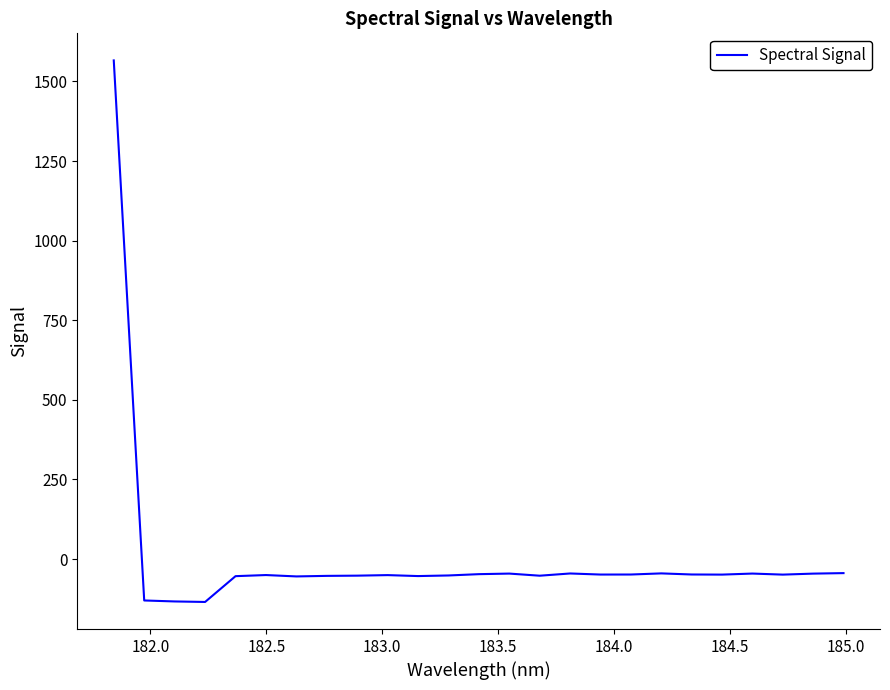

What is the difference between the maximum and minimum values?

1701.1